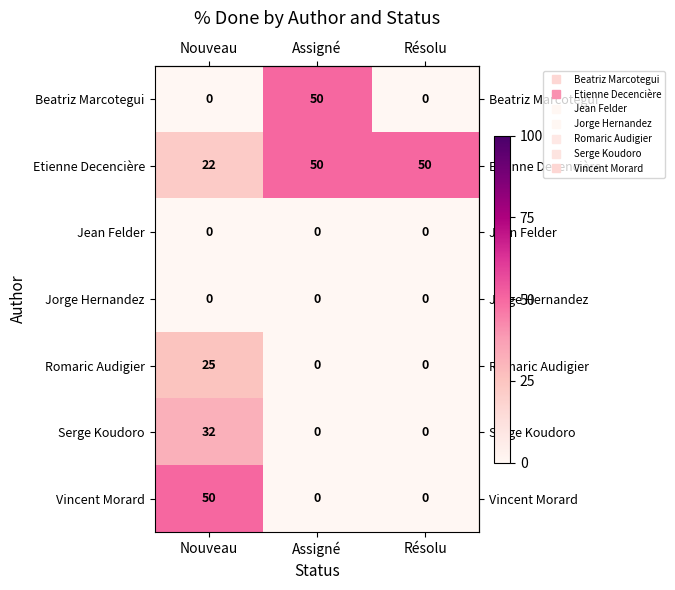

Count the number of categories in the chart.

3